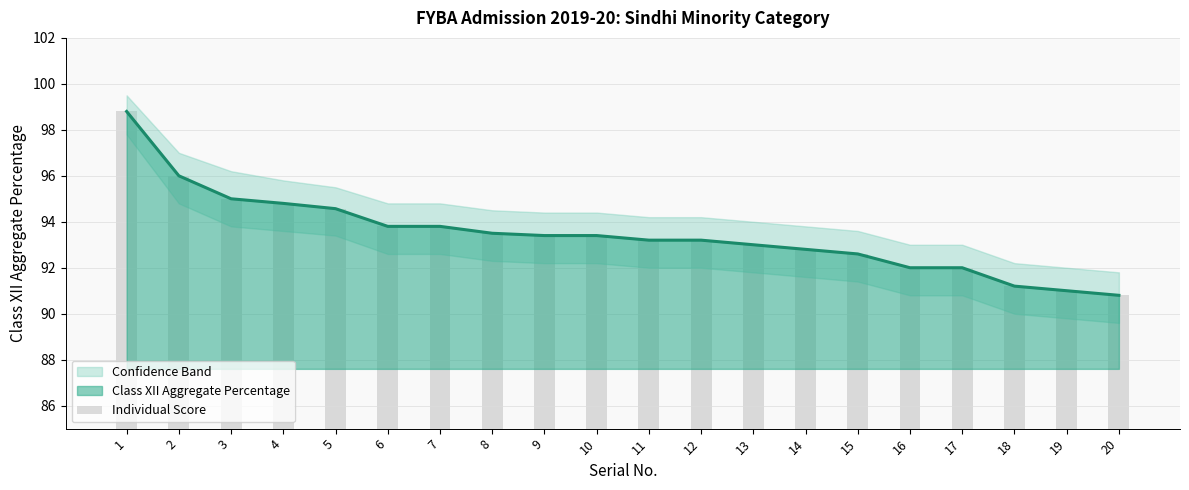

The chart shows a value of 93.5 at 8. True or false?

True